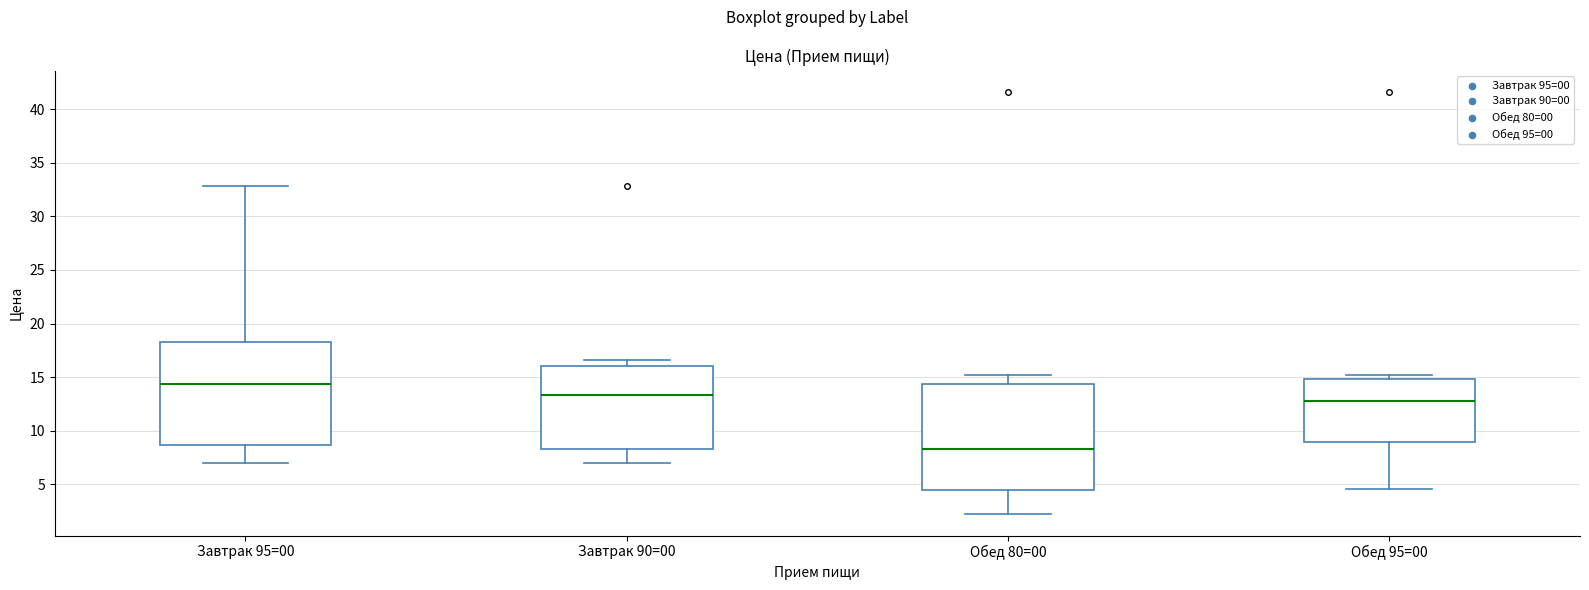

Where does the median line of the box for Обед 95=00 sit on the y-axis? The values are not printed on the chart, so give them approximately, as read against the axis.

13.0